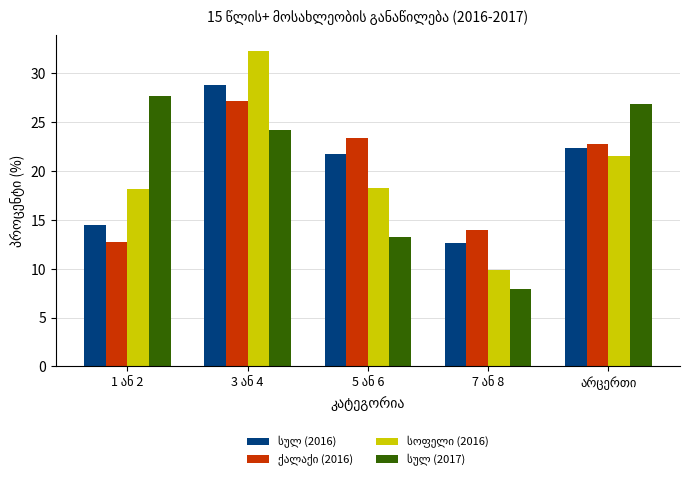

What is the maximum value shown in the chart?

32.3